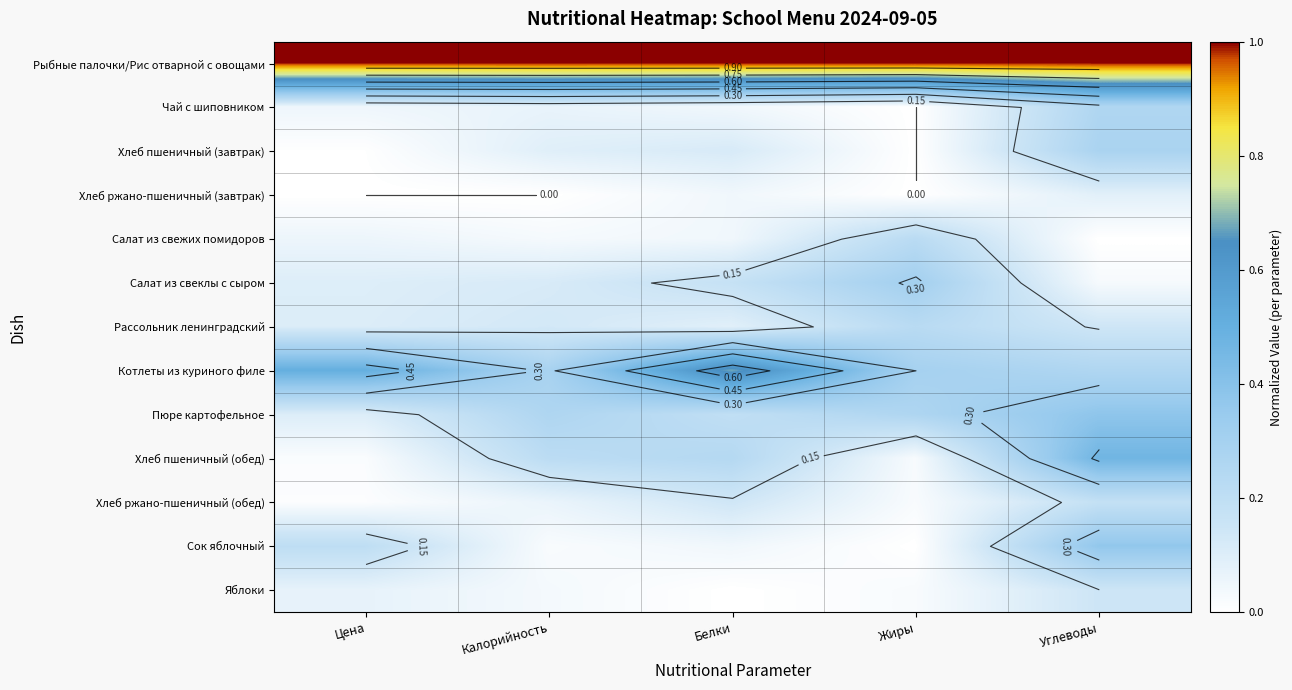

At which category is the sum across all series the highest?

Углеводы